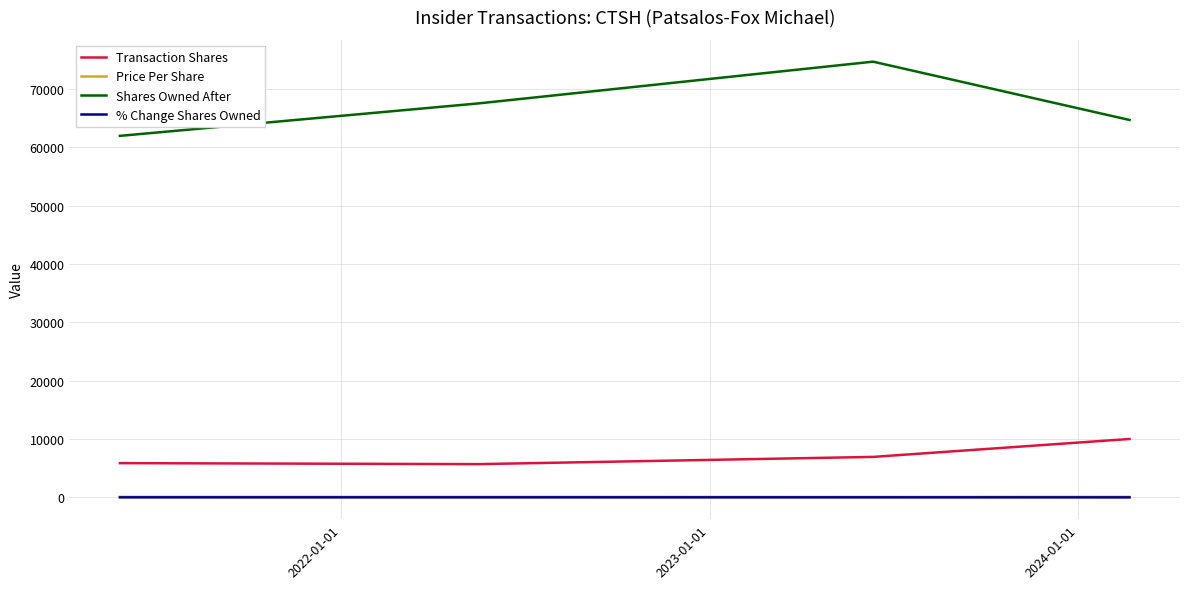

What are all the series names shown in the legend?

Transaction Shares, Price Per Share, Shares Owned After, % Change Shares Owned